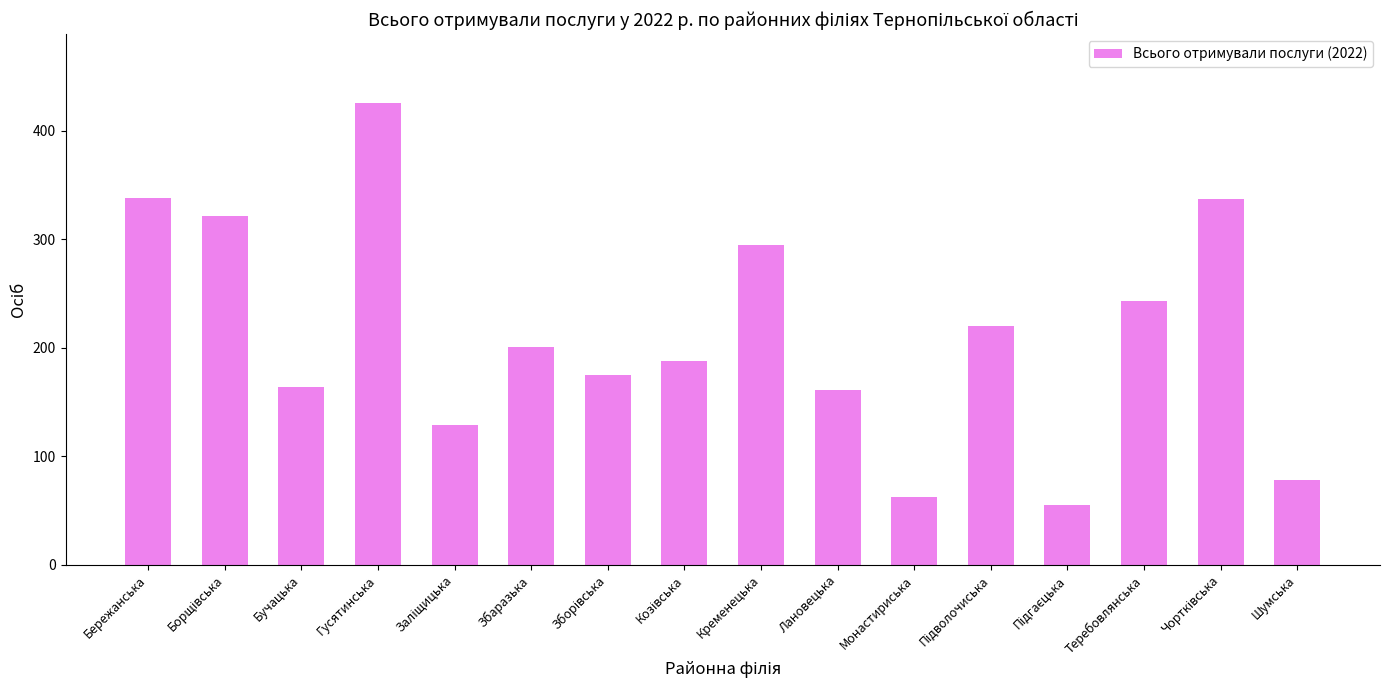

What is the change in value from Бучацька to Шумська?

-86